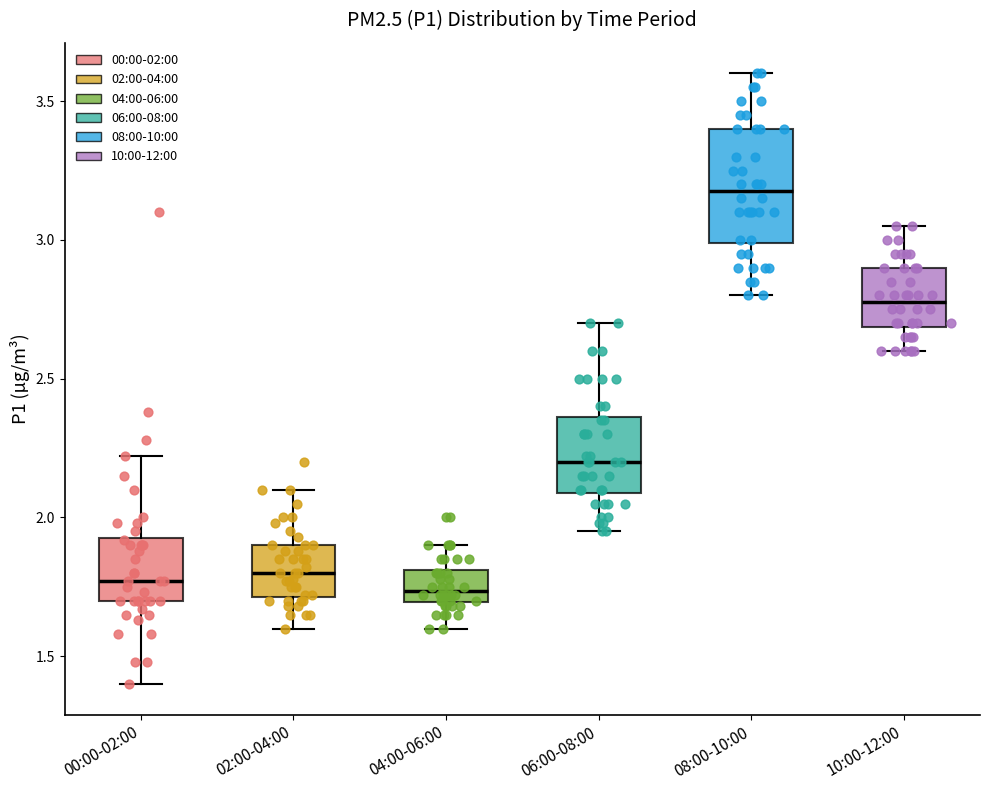

Comparing the boxes themselves (not the whiskers), which one is the tallest?

08:00-10:00